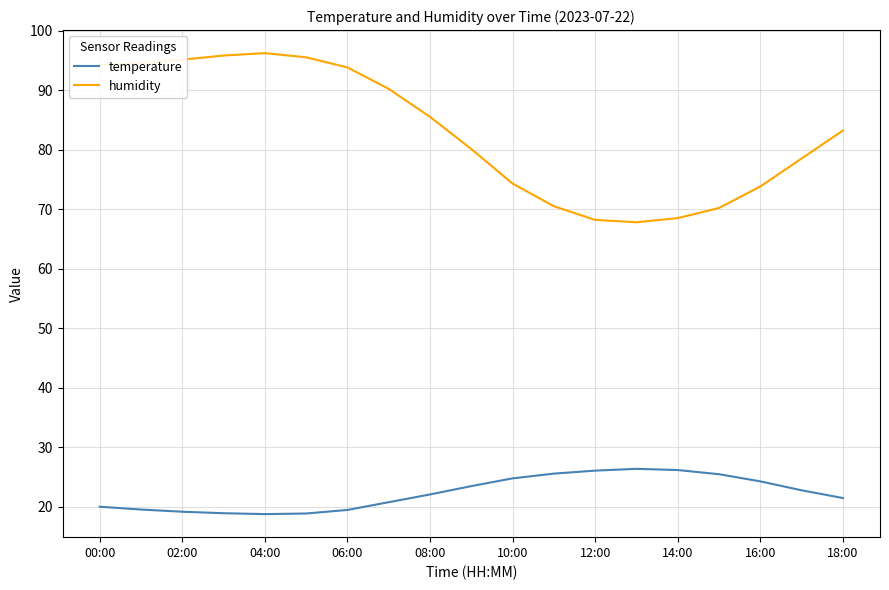

What is the difference between the maximum and minimum values in the humidity series?

28.4